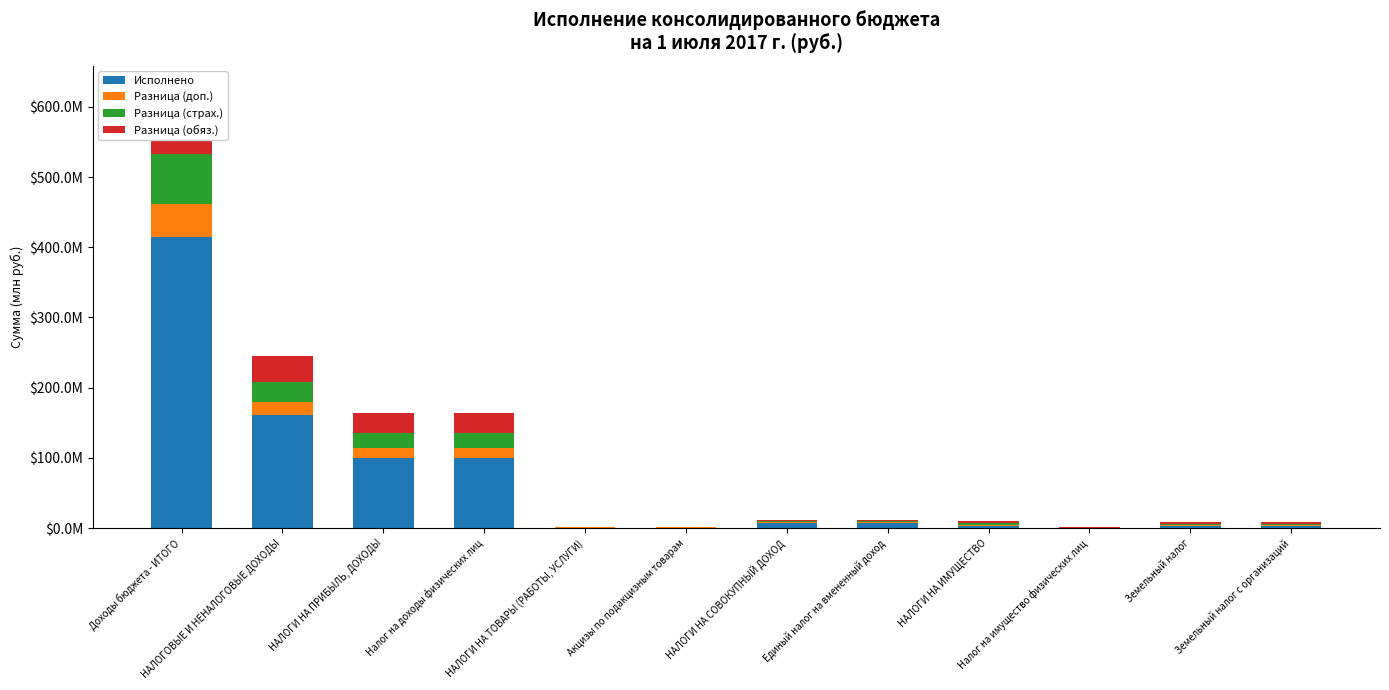

The Исполнено series shows 0.3 at Налог на имущество физических лиц. True or false?

False